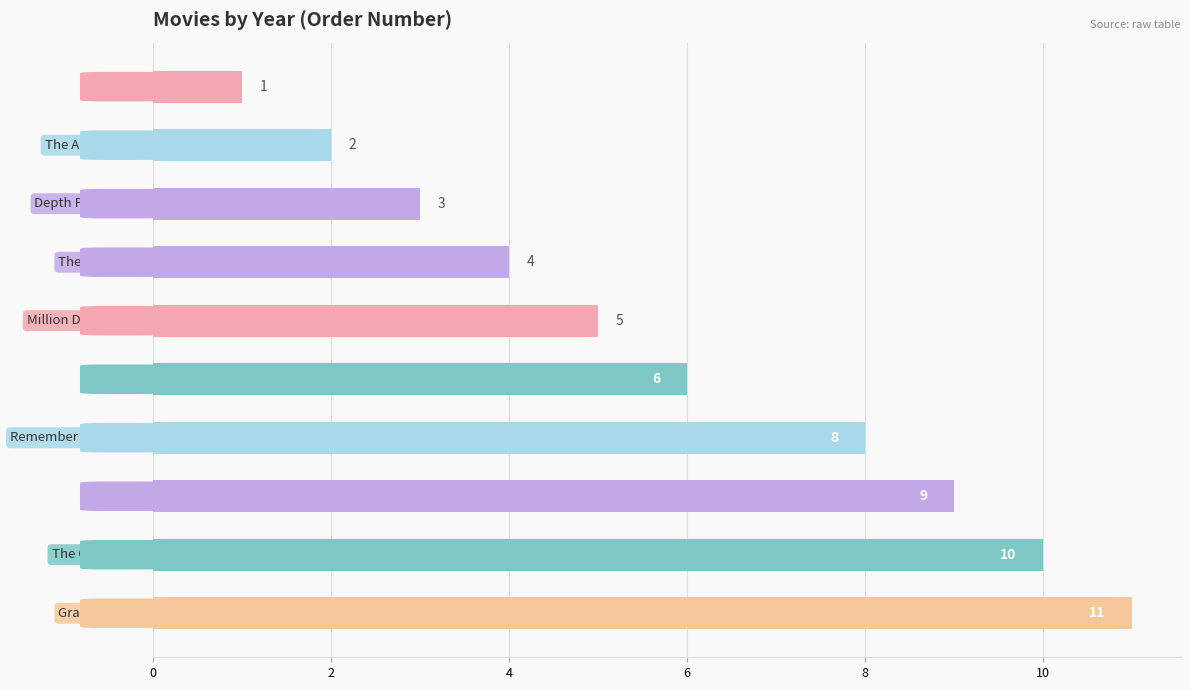

What is the difference between the second highest and second lowest values?

8